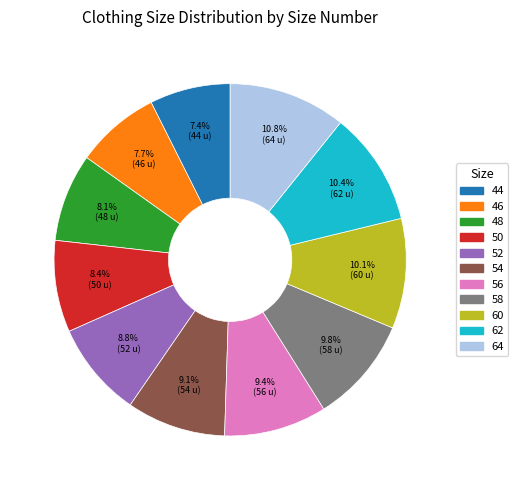

How many slices are in this pie chart?

11